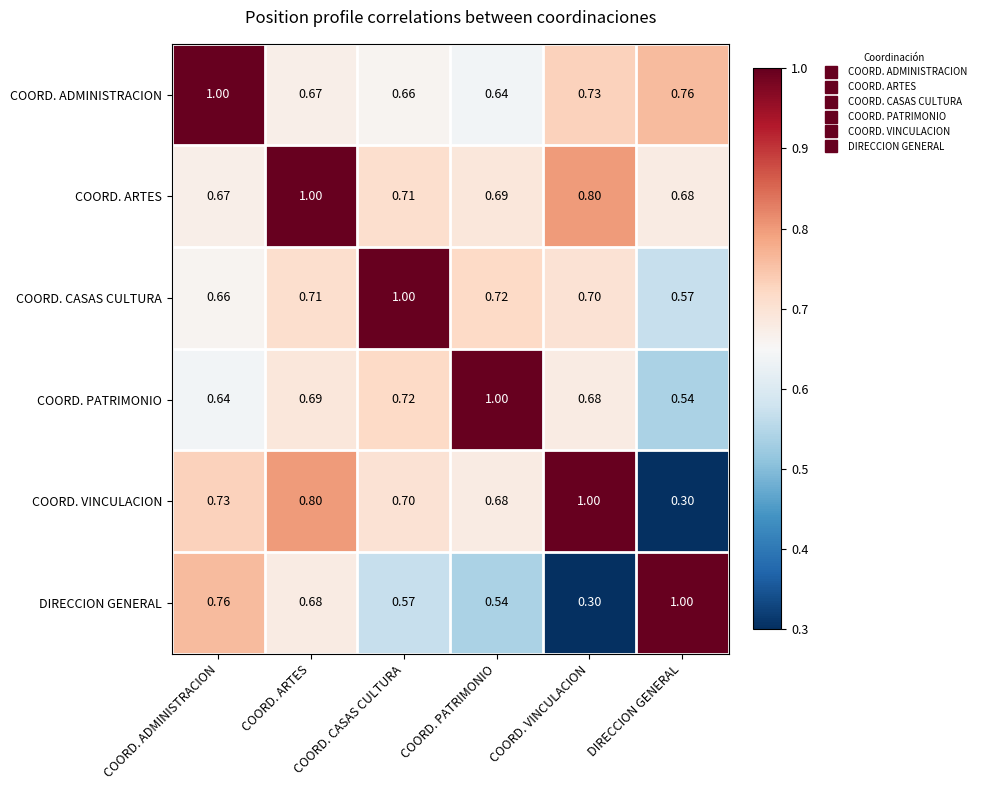

At which label is COORD. CASAS CULTURA closest to 0?

DIRECCION GENERAL